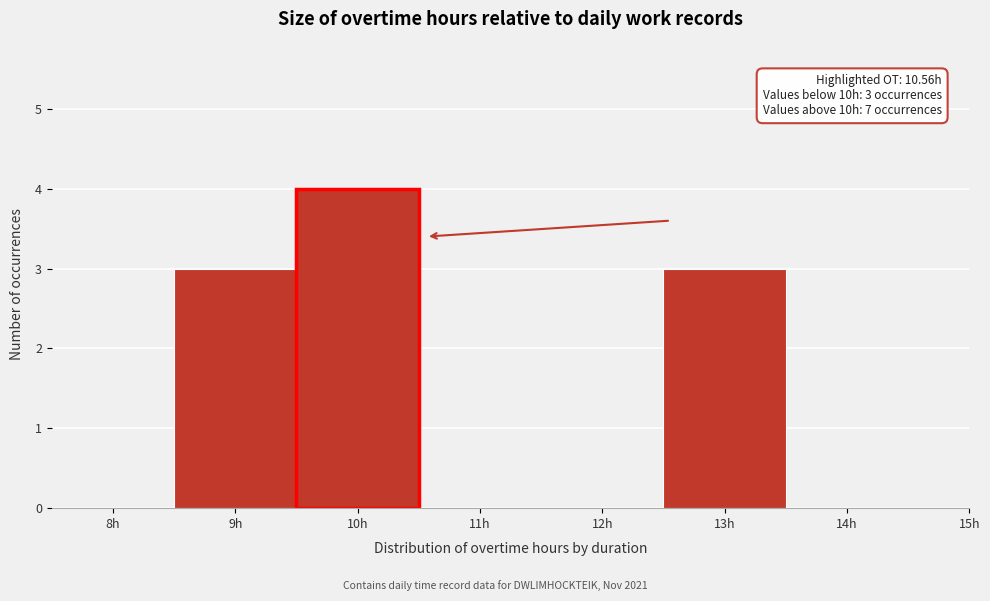

Reading left to right, transcribe all the data shown in this chart.

8h=0	9h=3	10h=4	11h=0	12h=0	13h=3	14h=0	15h=0